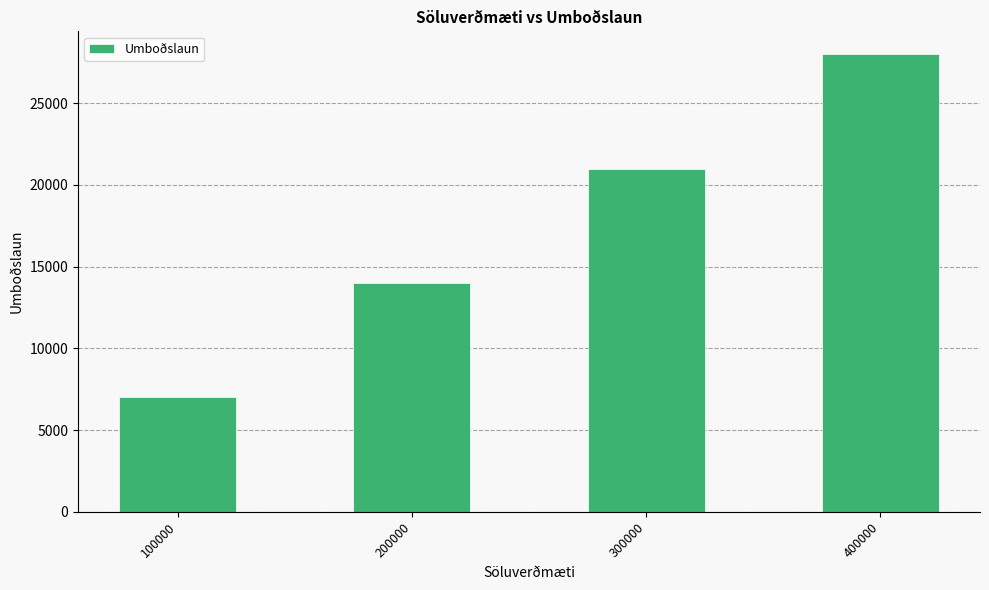

What is the value of the 4th bar from the left?

28000